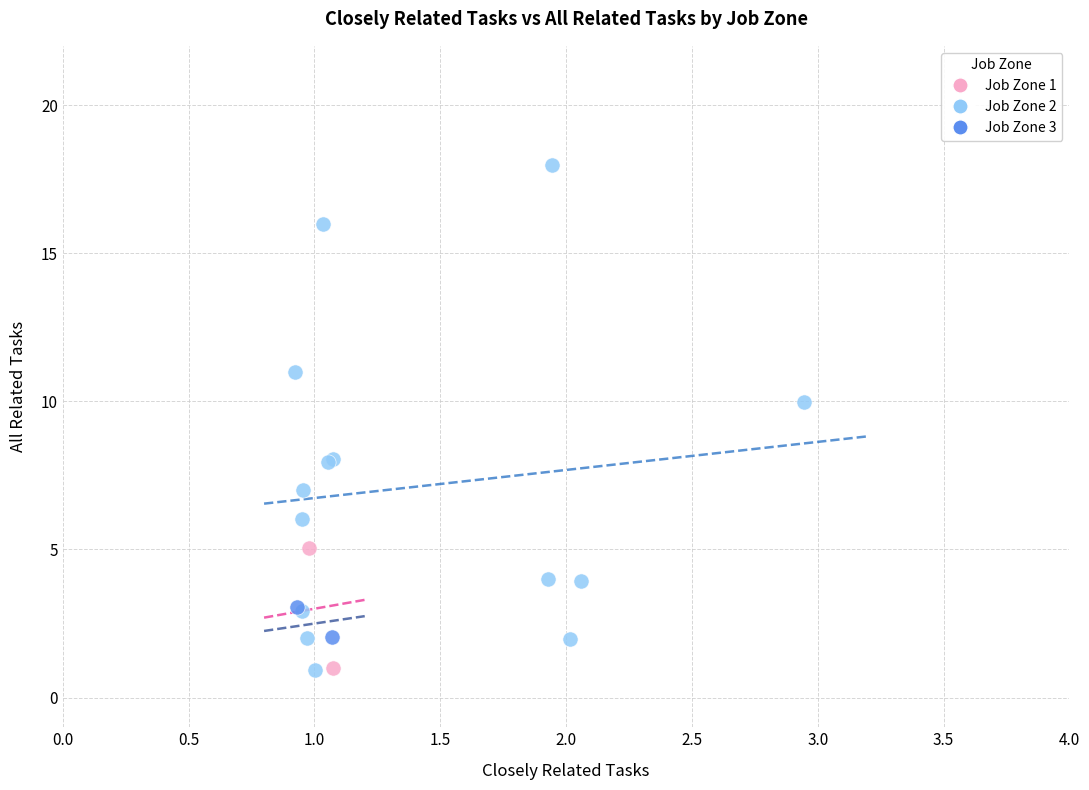

What are all the series names shown in the legend?

Job Zone 1, Job Zone 2, Job Zone 3